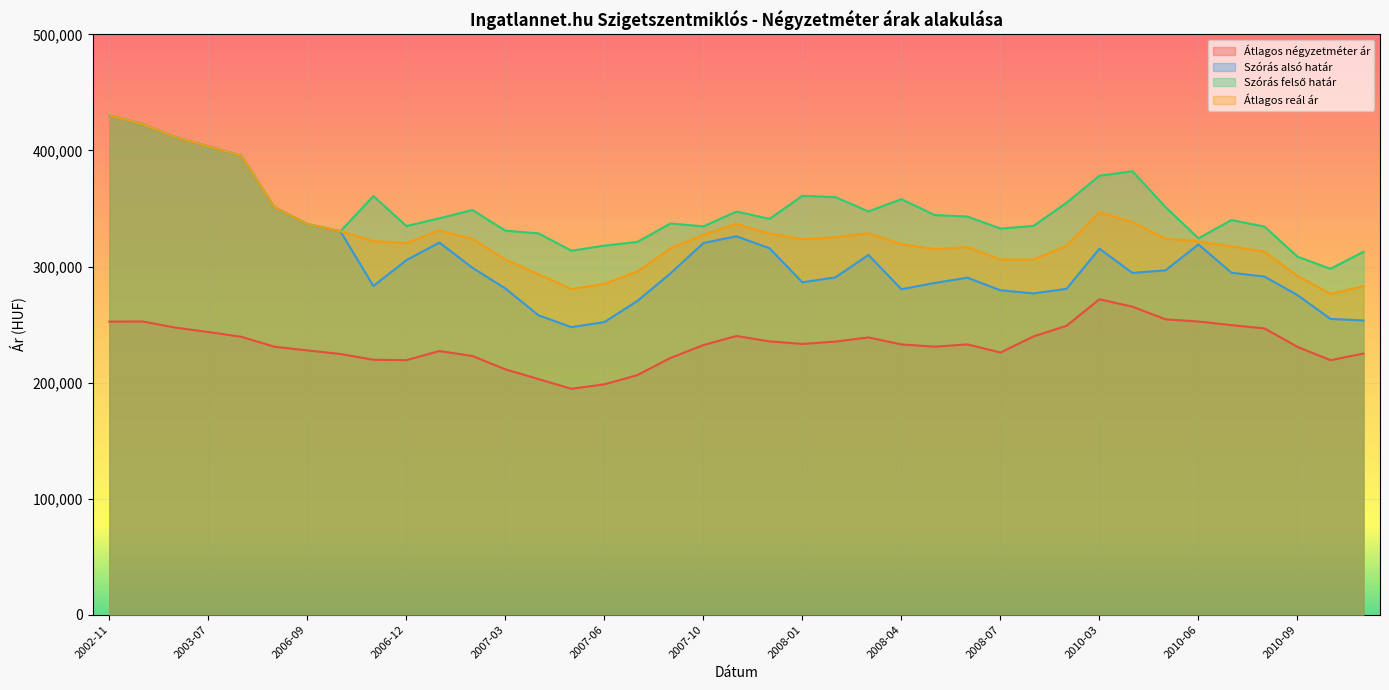

The Átlagos reál ár series shows 519195 at 2008-04. True or false?

False